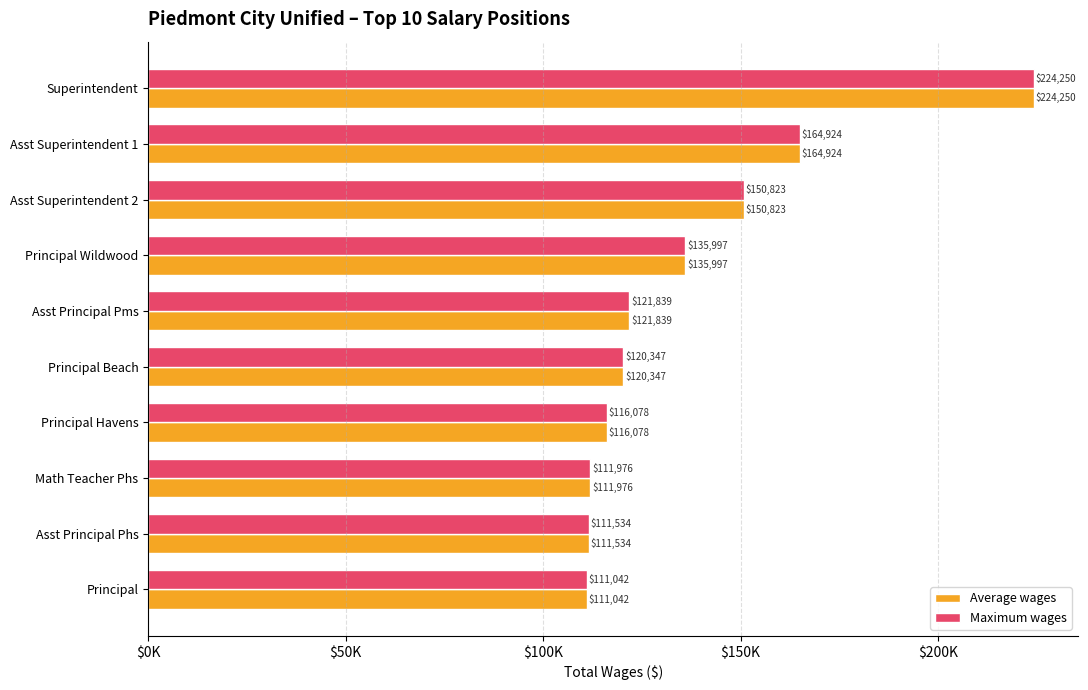

What are all the series names shown in the legend?

Average wages, Maximum wages